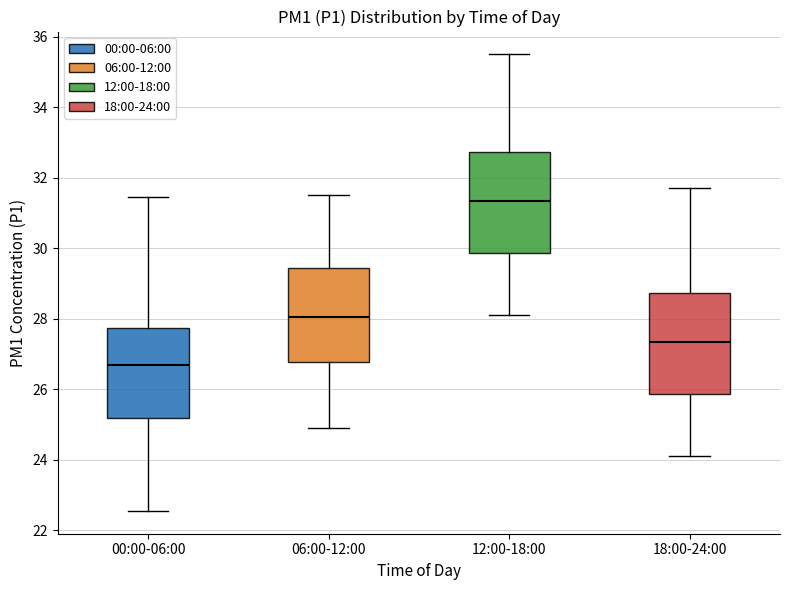

Which box has the lowest median line?

00:00-06:00